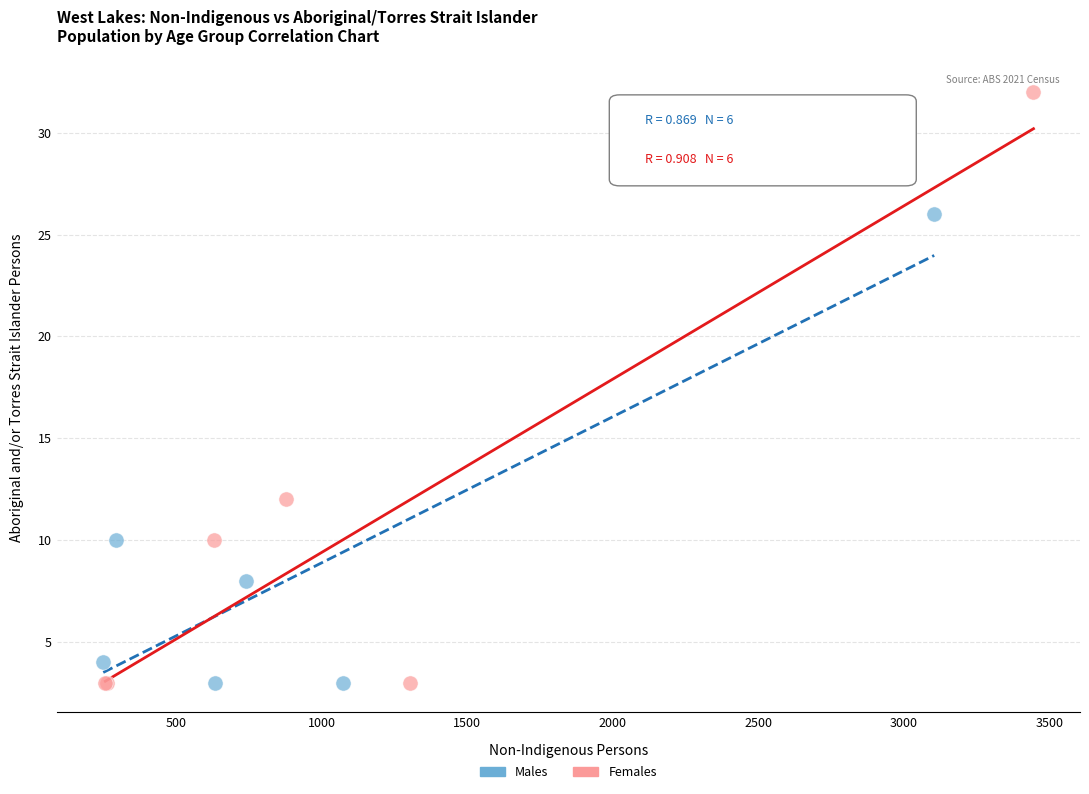

Which series has the largest Y range (max minus min)?

Females